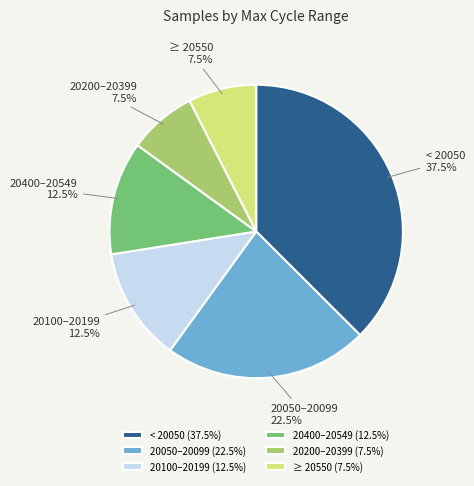

What portion of the pie excludes 20400–20549?

87.5%